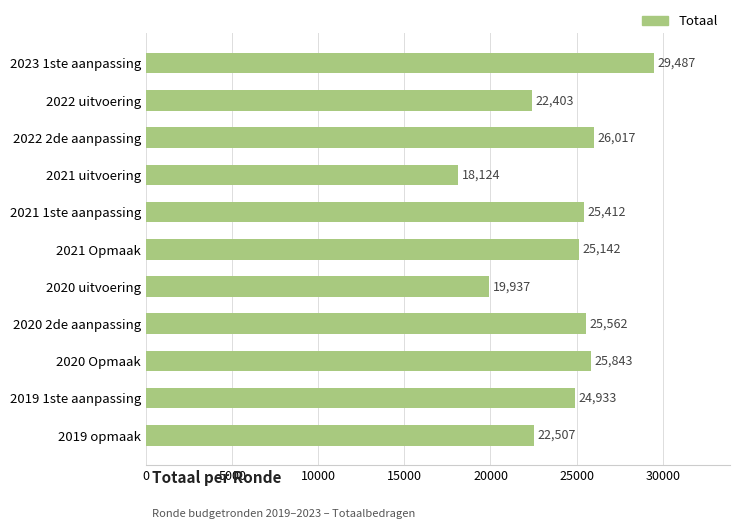

Rank the categories by value from highest to lowest.

2023 1ste aanpassing, 2022 2de aanpassing, 2020 Opmaak, 2020 2de aanpassing, 2021 1ste aanpassing, 2021 Opmaak, 2019 1ste aanpassing, 2019 opmaak, 2022 uitvoering, 2020 uitvoering, 2021 uitvoering